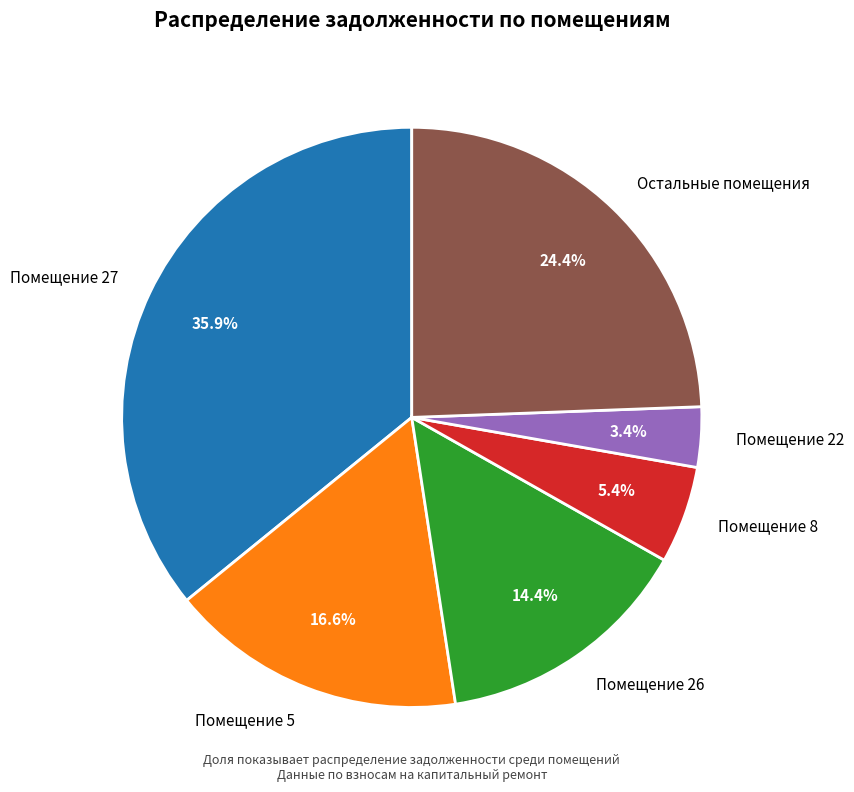

Does any single category account for the majority?

No